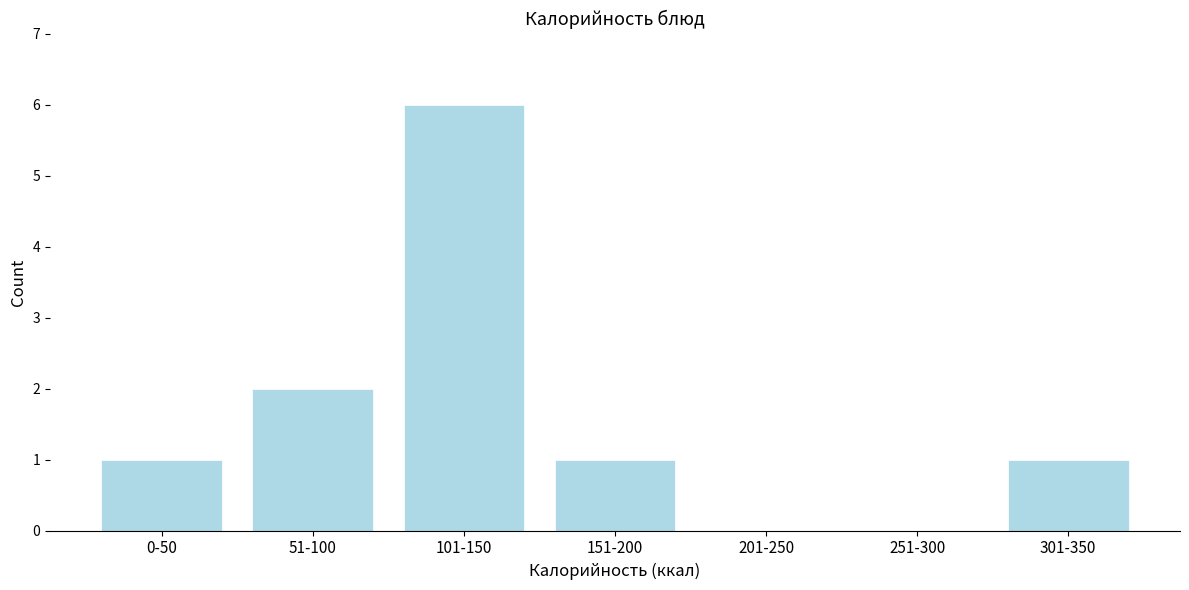

Reading left to right, what are all the values shown in this chart?

0-50=1	51-100=2	101-150=6	151-200=1	201-250=0	251-300=0	301-350=1